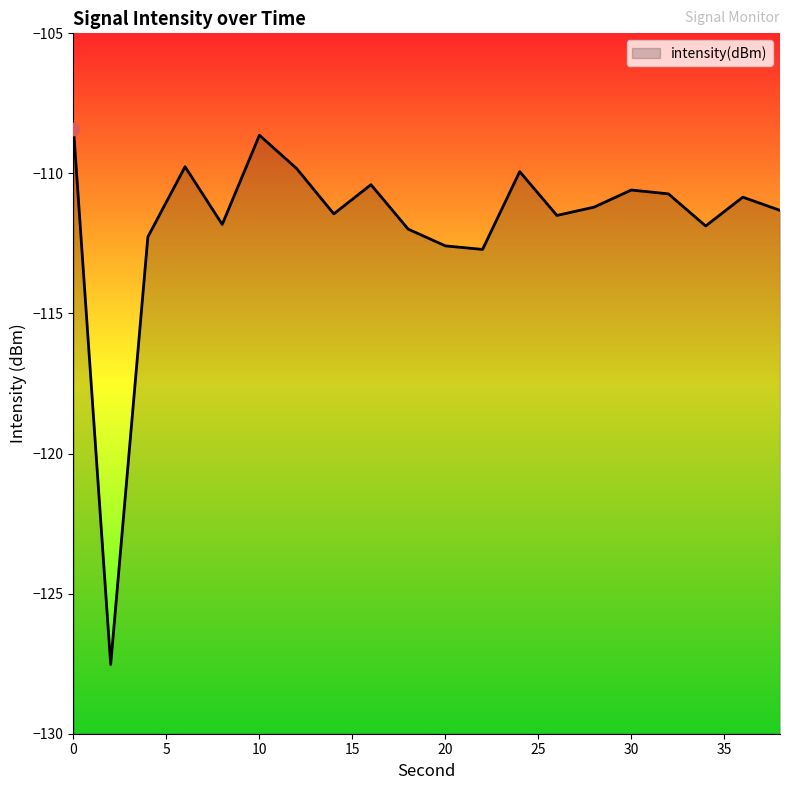

What is the change in value from 4 to 28?

+1.1